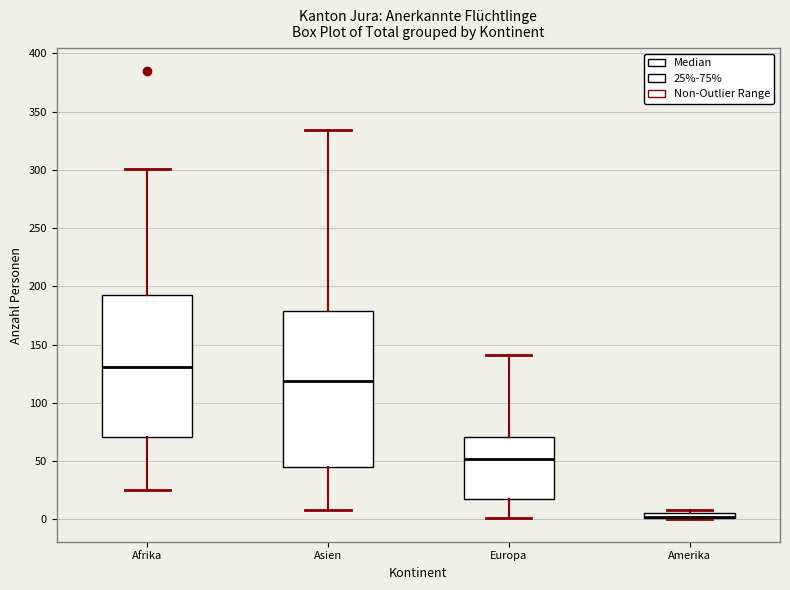

Comparing the boxes themselves (not the whiskers), which one is the tallest?

Asien